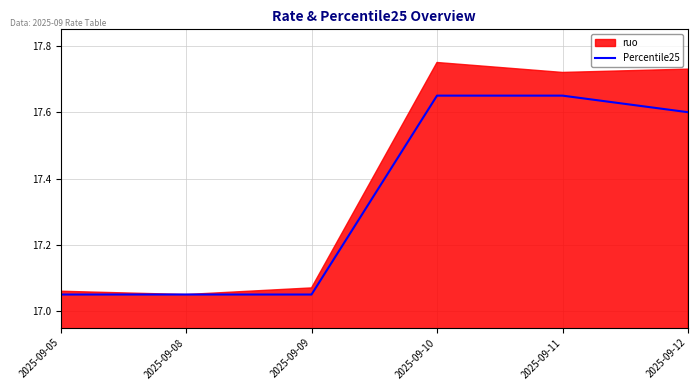

The value of Percentile25 at 2025-09-11 is 7.3. True or false?

False